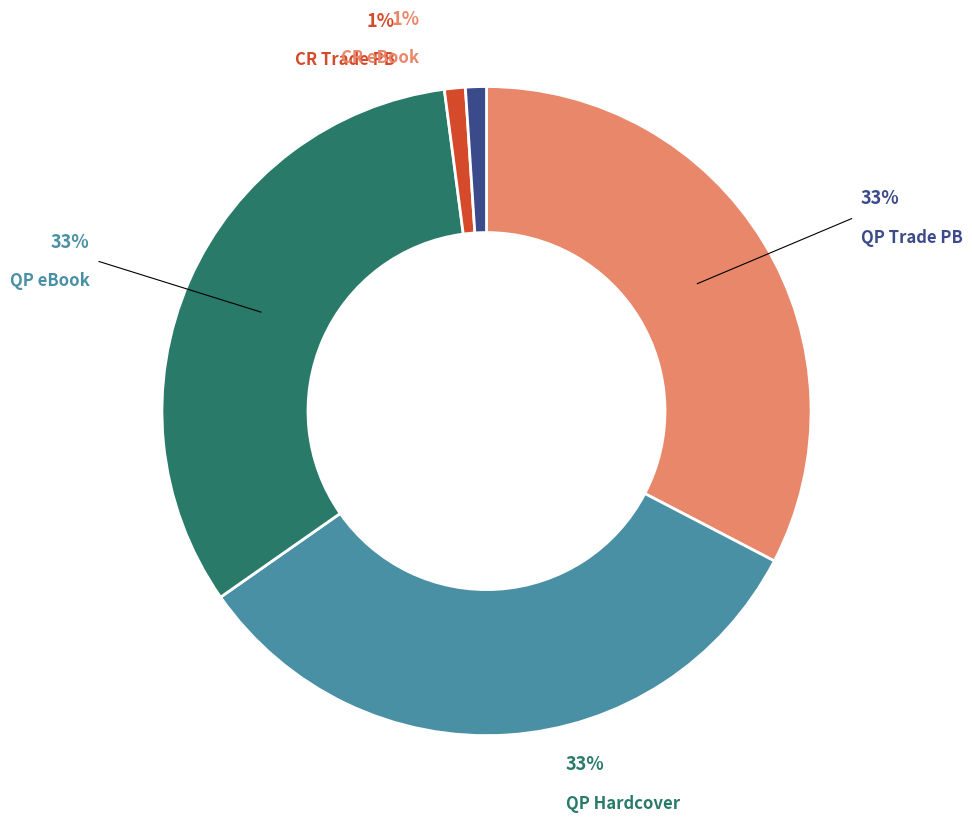

What is the largest slice in the pie chart?

Quicksand Pond (Trade Paperback)